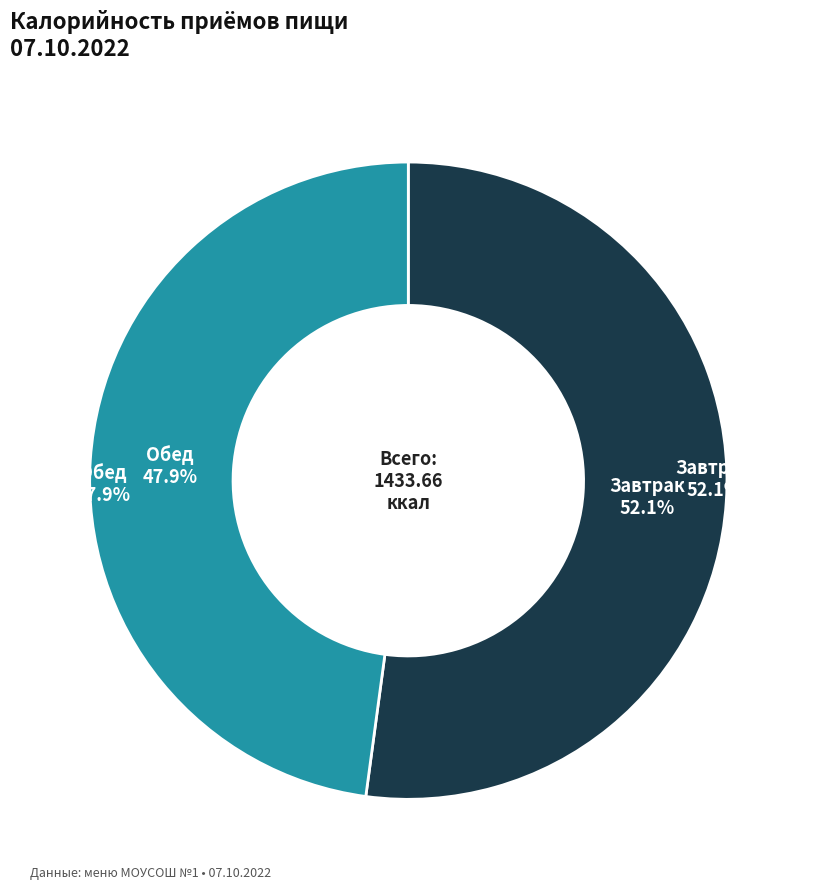

What percentage is the Обед slice, to the nearest percent?

48%